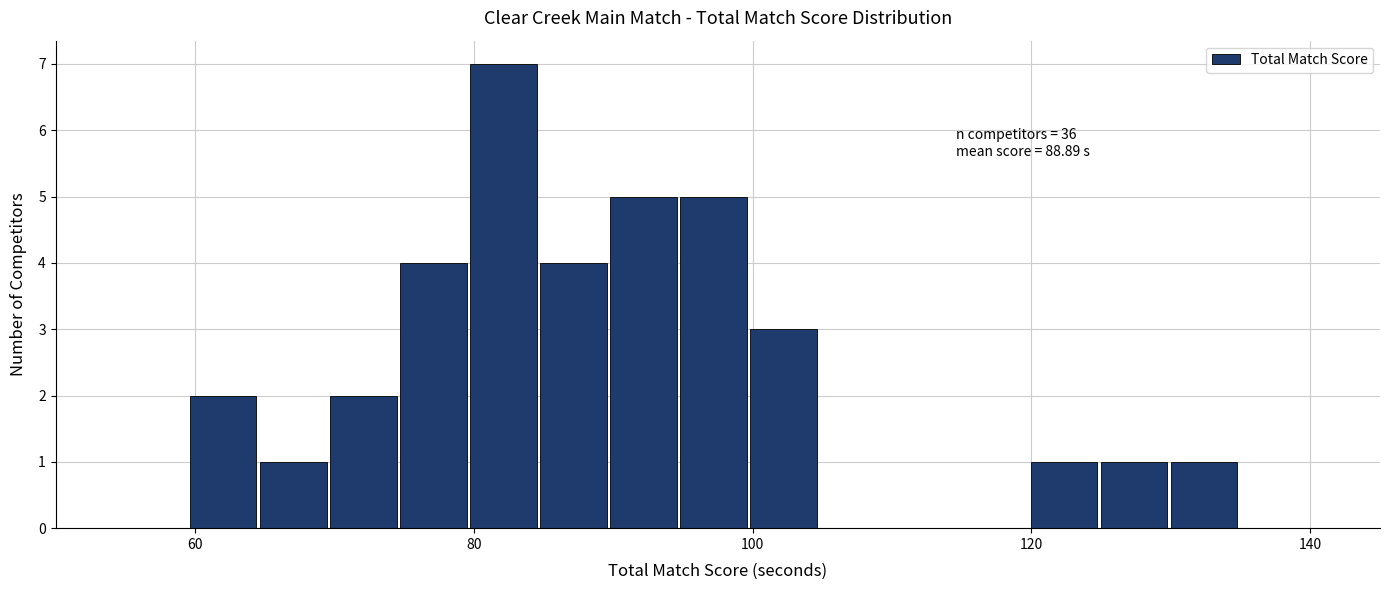

Around what value on the x-axis is the tallest bar? Give the approximate position of its centre, as read against the axis.

82